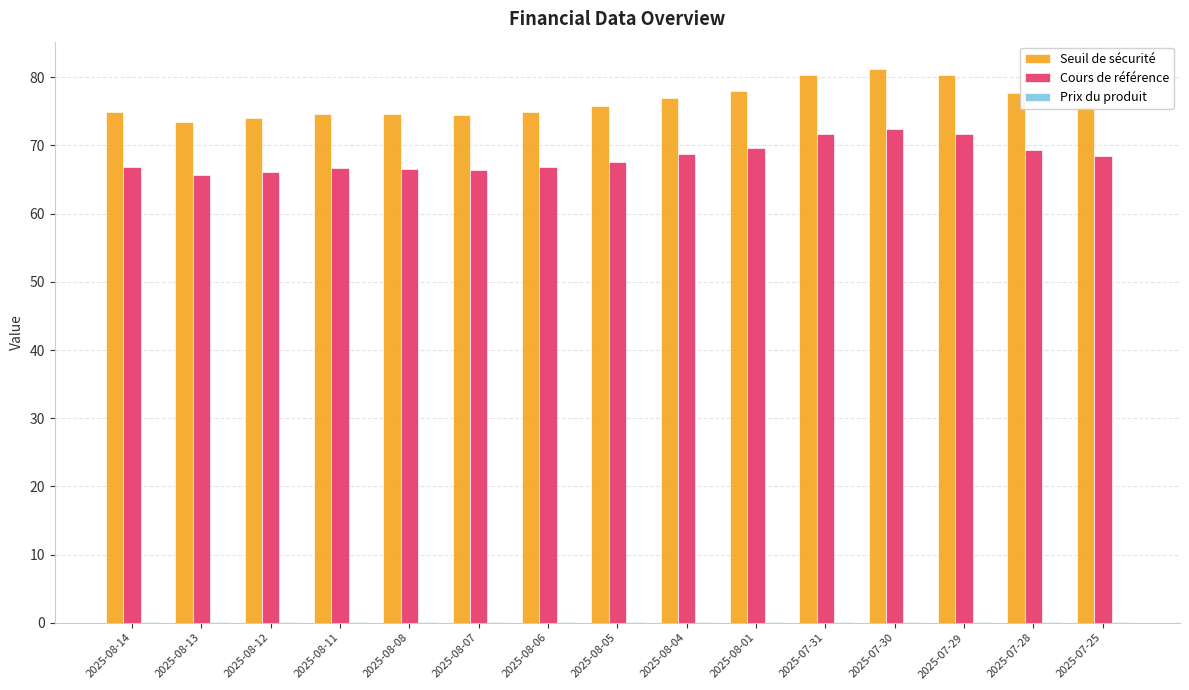

What is the greatest value displayed?

81.2